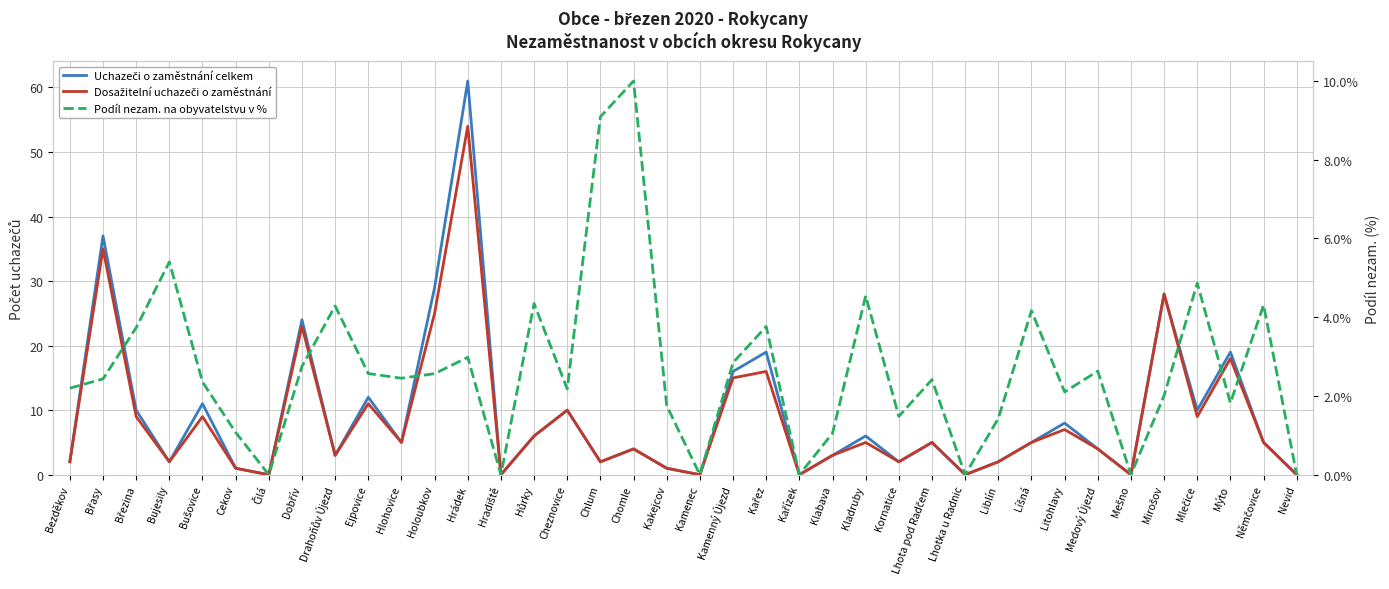

Where does the Dosažitelní uchazeči o zaměstnání series first go above 5?

Břasy